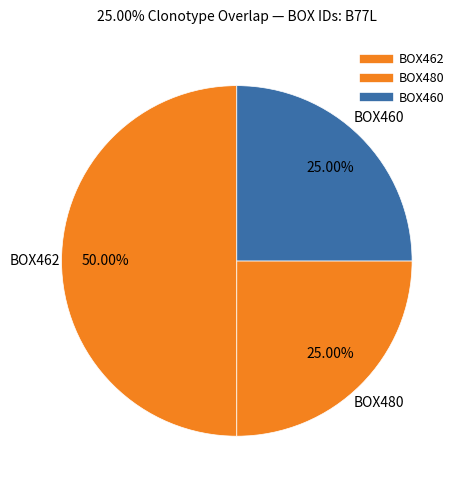

Rank the categories by value from highest to lowest.

BOX462, BOX480, BOX460